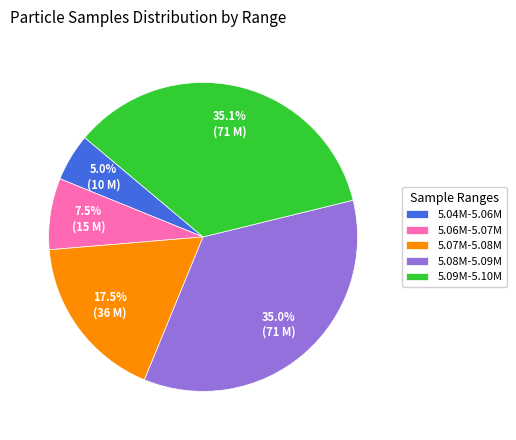

Does any single category account for the majority?

No